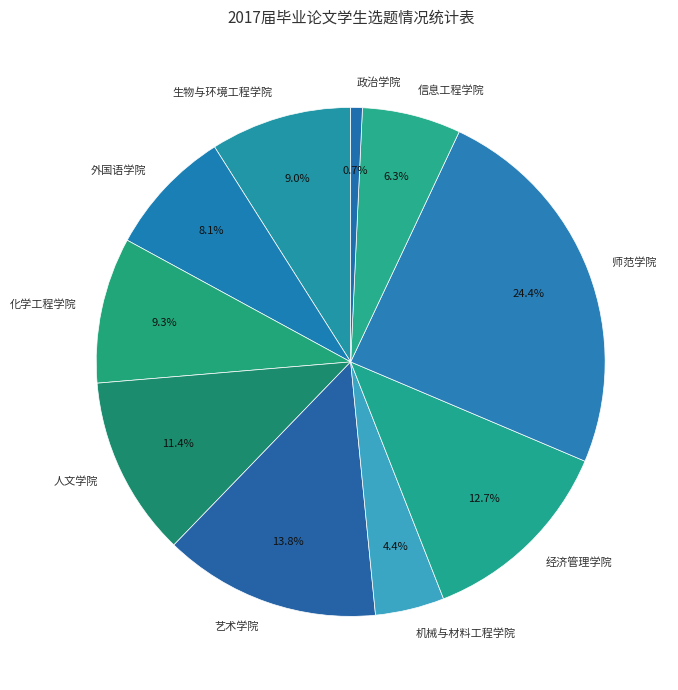

What is the smallest slice in the pie chart?

政治学院